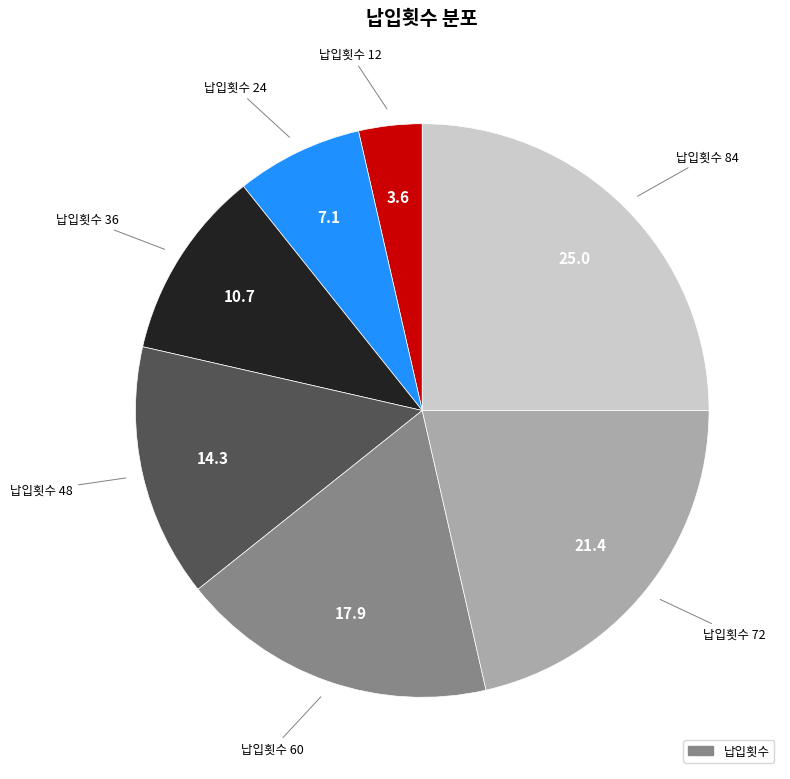

Does any single category account for the majority?

No